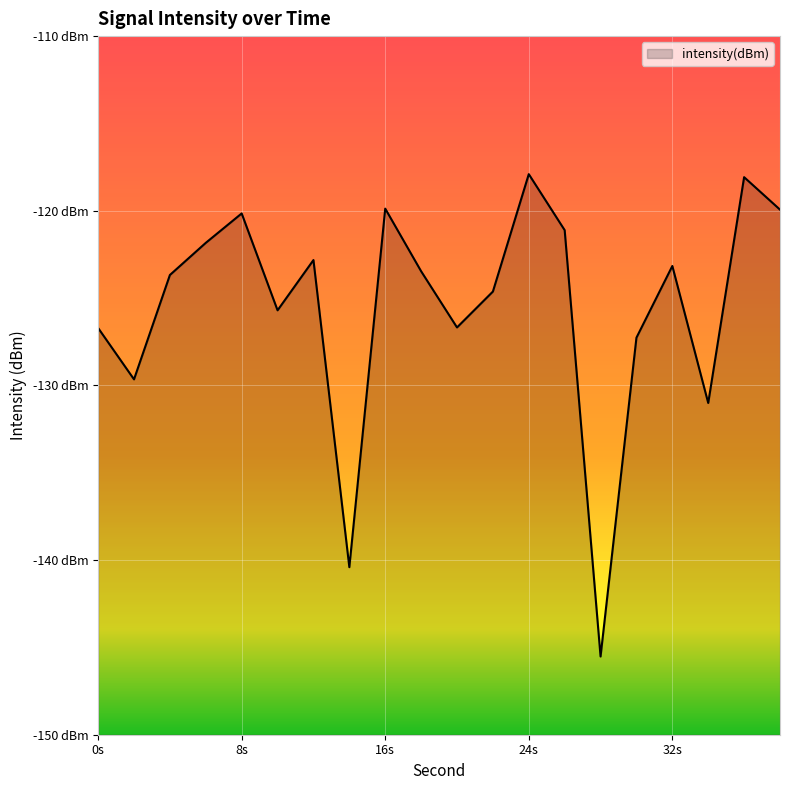

Reading right to left, transcribe all the data shown in this chart.

-119.9	-118.1	-131.0	-123.2	-127.3	-145.5	-121.1	-117.9	-124.6	-126.7	-123.5	-119.9	-140.4	-122.8	-125.7	-120.2	-121.8	-123.7	-129.7	-126.7